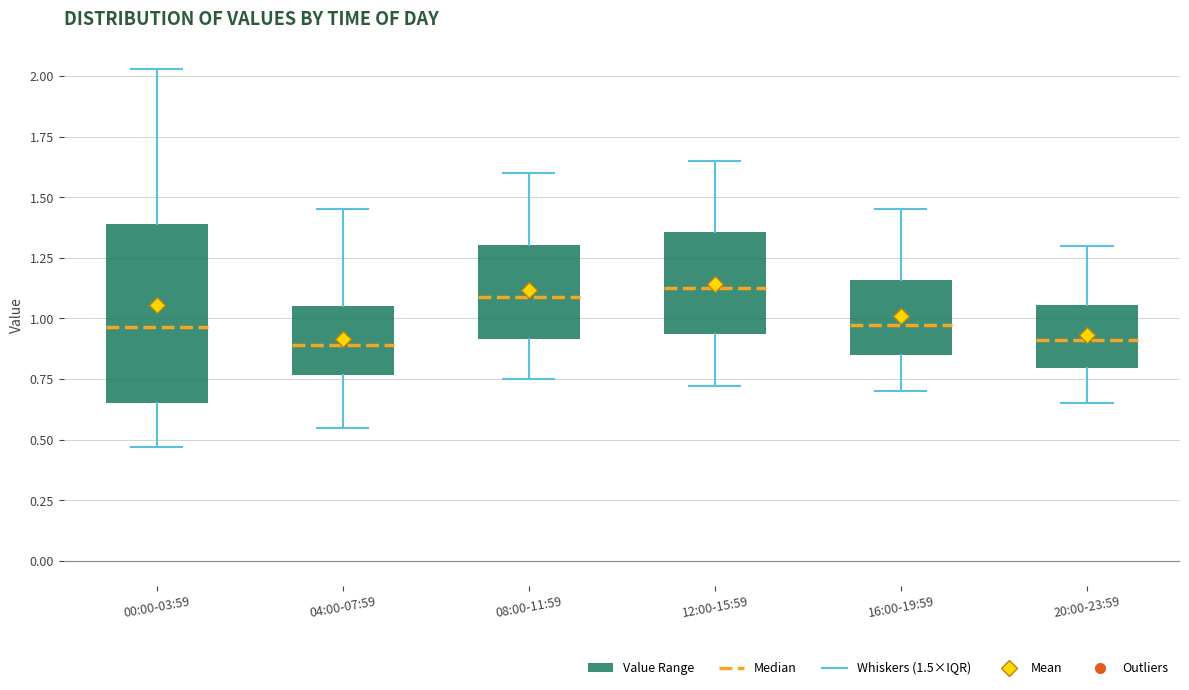

Reading left to right, read every box against the y-axis: the position of its median line, the range the box covers, and the ends of its whiskers. The values are not printed on the chart, so give them approximately, as read against the axis.

00:00-03:59: median 0.95, box 0.65 to 1.40, whiskers 0.45 to 2.05
04:00-07:59: median 0.90, box 0.75 to 1.05, whiskers 0.55 to 1.45
08:00-11:59: median 1.10, box 0.90 to 1.30, whiskers 0.75 to 1.60
12:00-15:59: median 1.15, box 0.95 to 1.35, whiskers 0.70 to 1.65
16:00-19:59: median 1.00, box 0.85 to 1.15, whiskers 0.70 to 1.45
20:00-23:59: median 0.90, box 0.80 to 1.05, whiskers 0.65 to 1.30